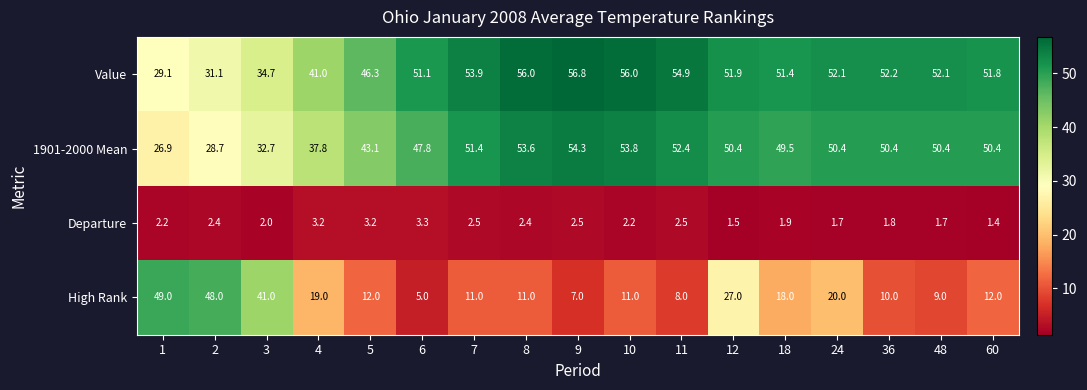

Count the number of data series in this chart.

4